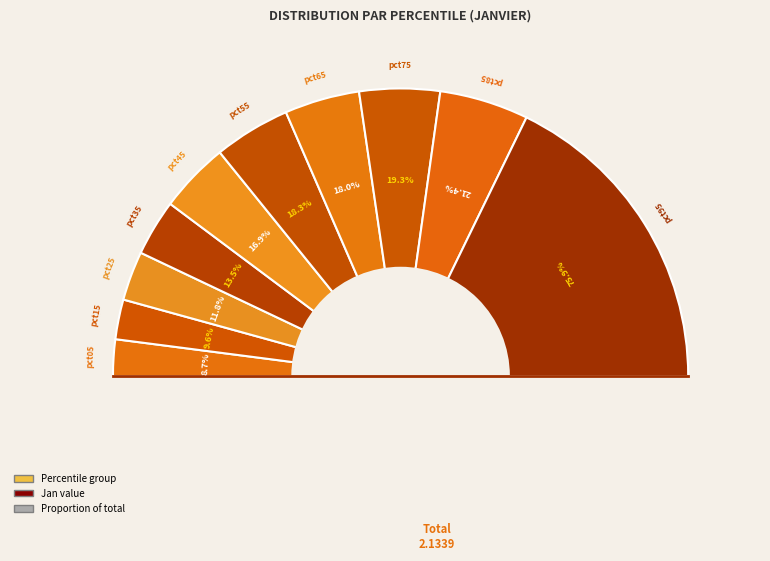

Combined, what portion of the pie is pct45 and pct75?

17.0%